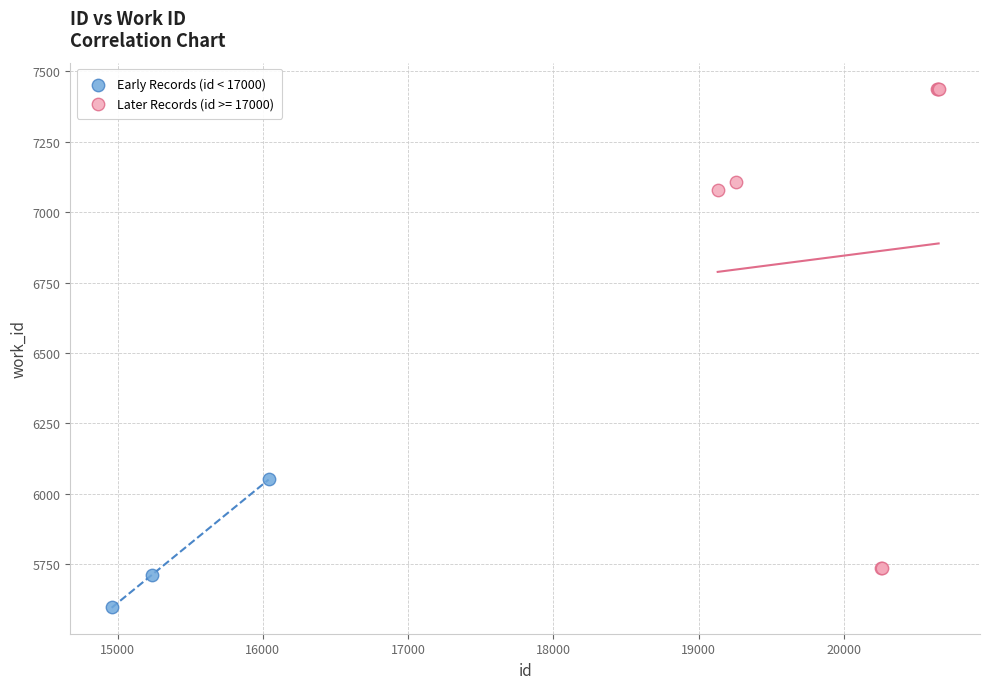

Which series contains the lowest Y value?

Early Records (id < 17000)